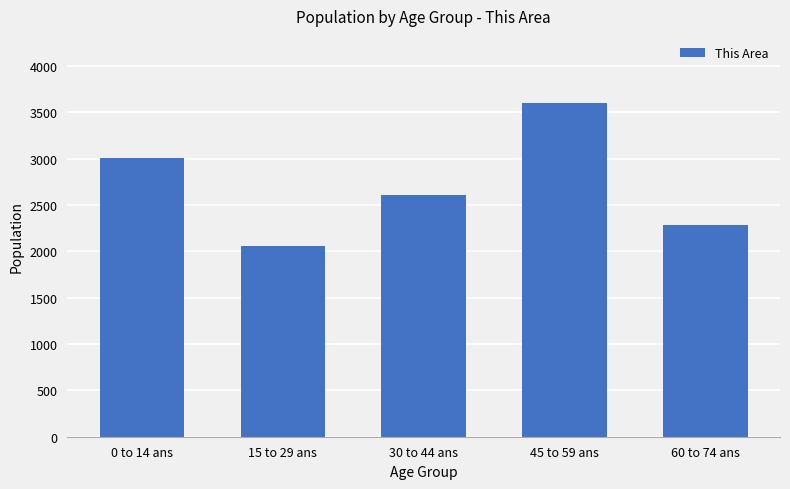

What is the label of the 1st bar from the right?

60 to 74 ans